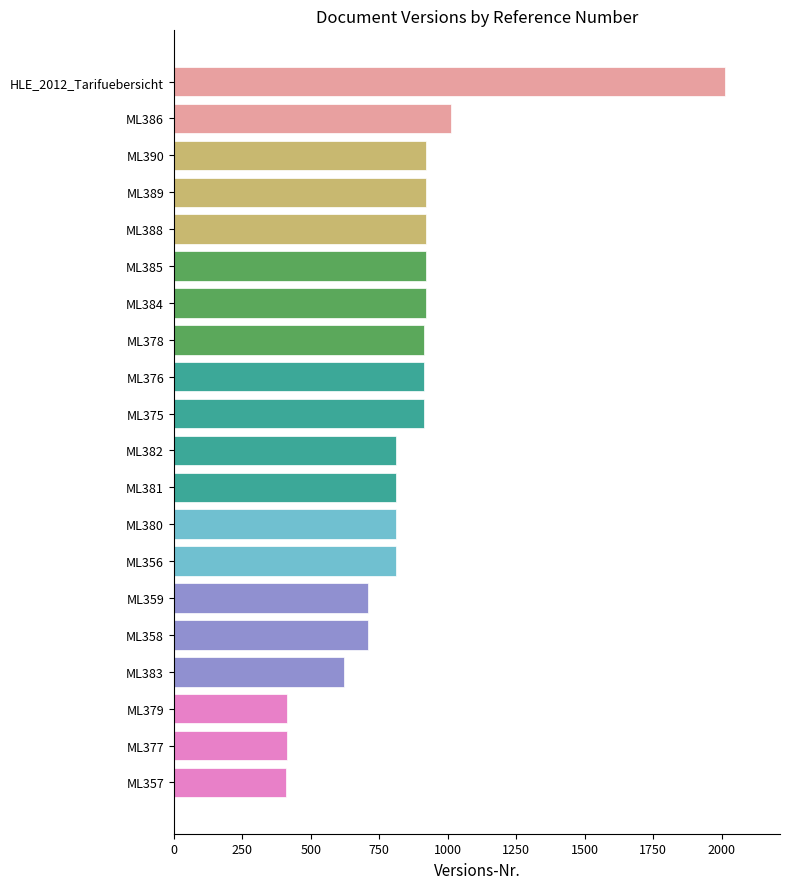

What is the label of the 15th bar from the top?

ML359